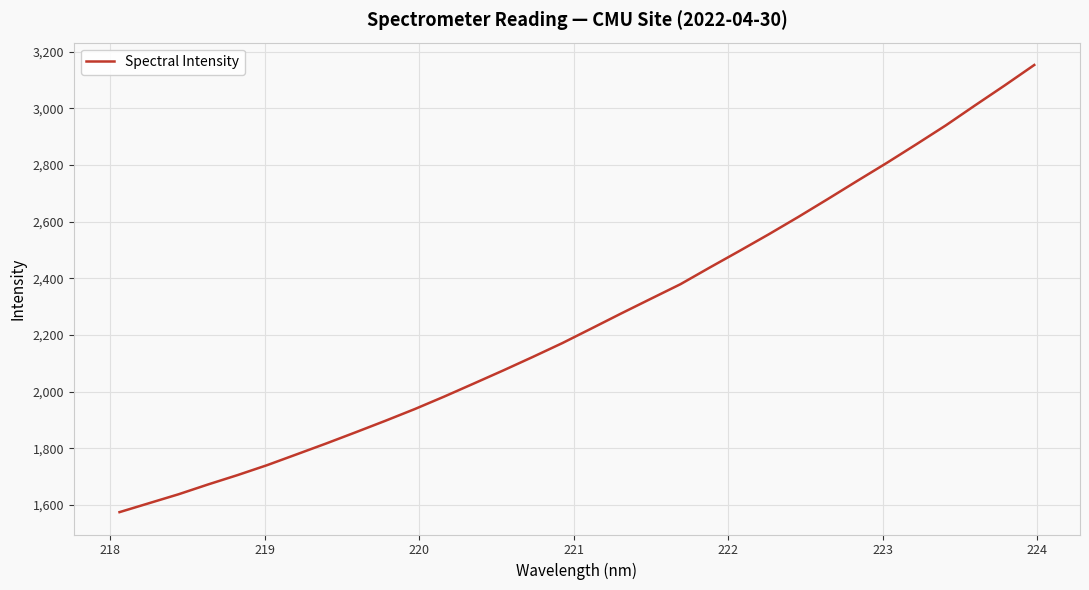

What is the maximum value shown in the chart?

3153.4